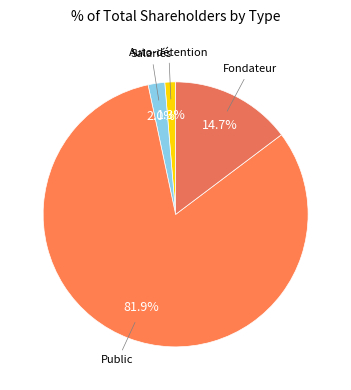

How many slices are in this pie chart?

4